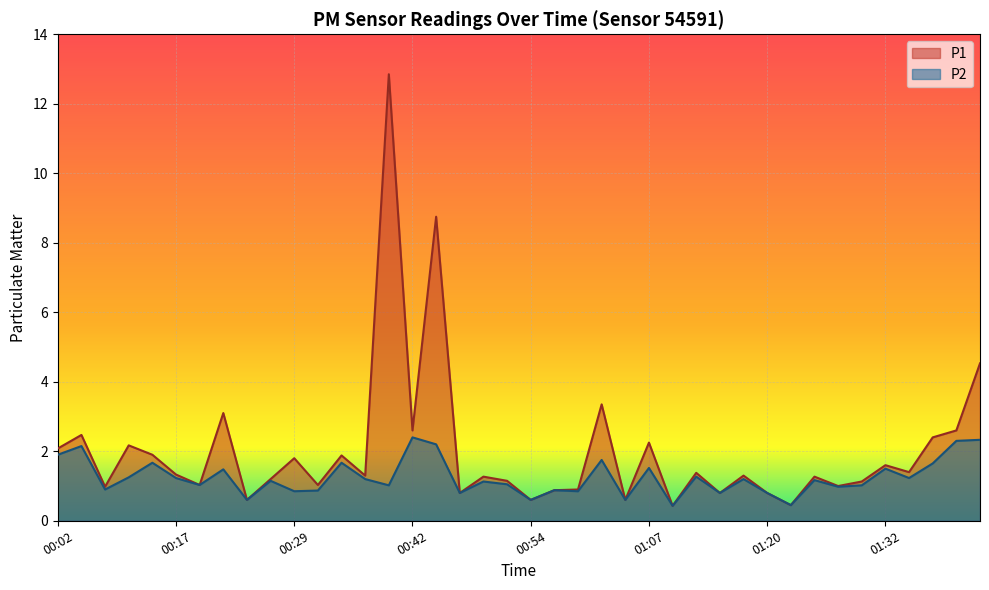

True or false: P1 and P2 cross at least once.

False